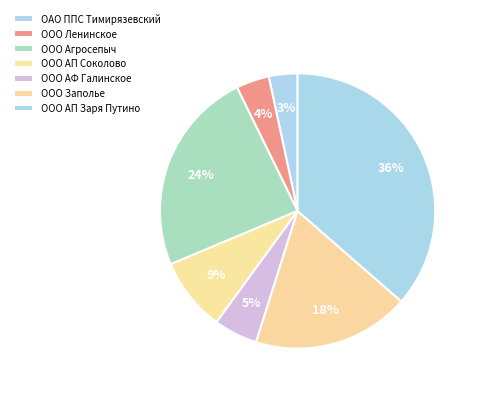

How many slices are in this pie chart?

7